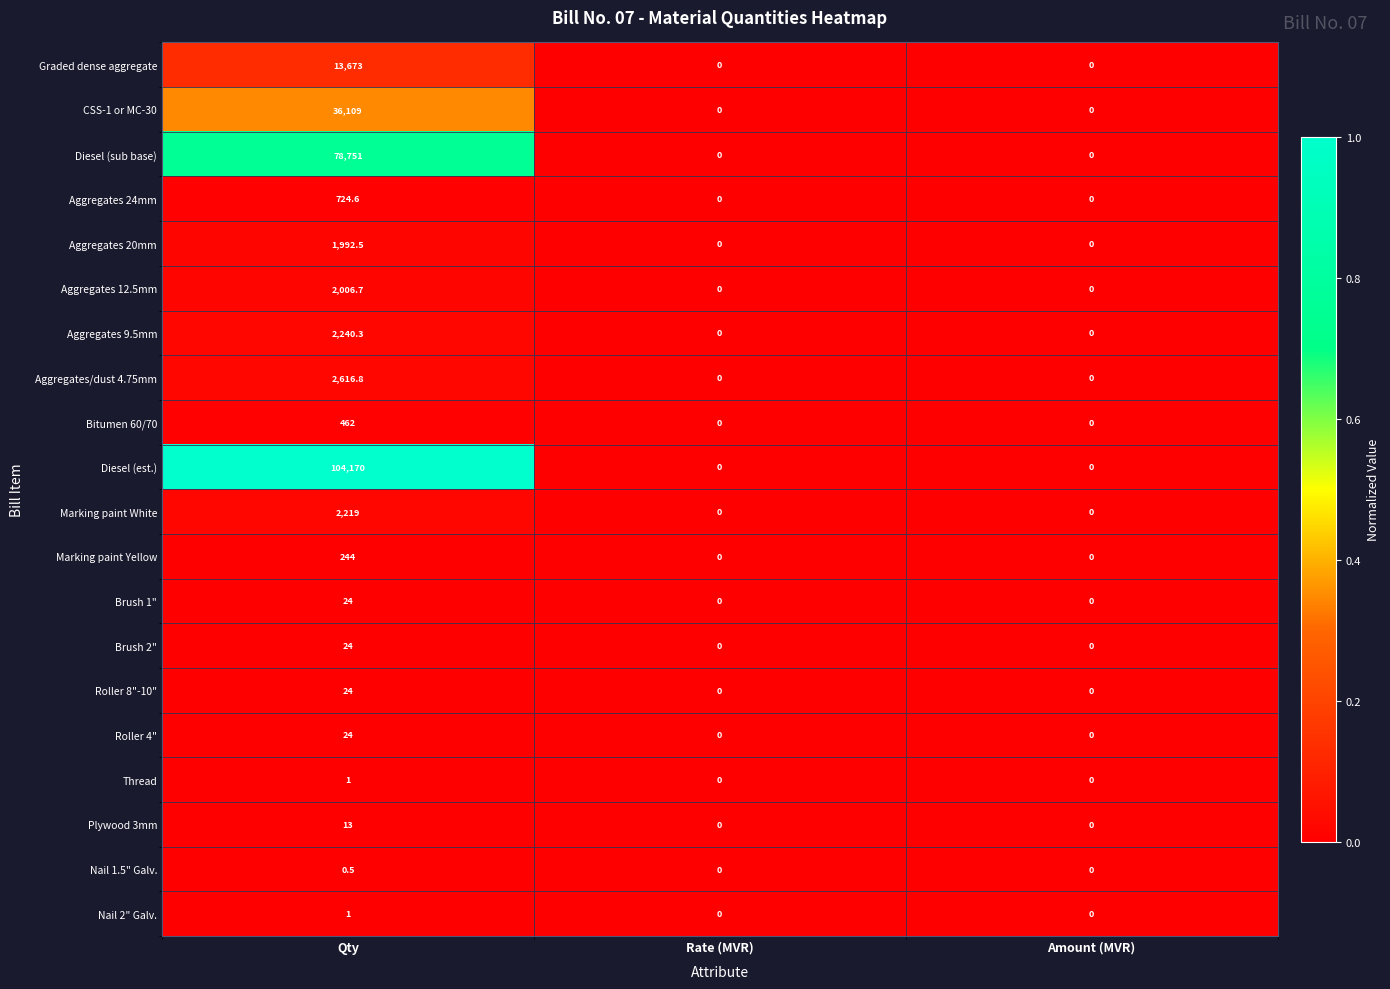

At which category is the sum across all series the highest?

Qty